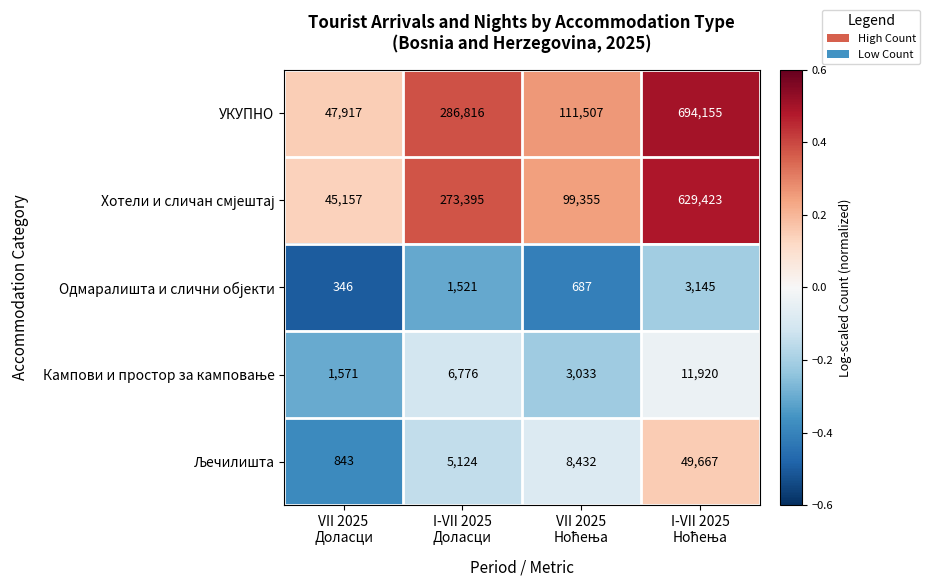

What is the difference between the maximum and second lowest values in the УКУПНО series?

582648